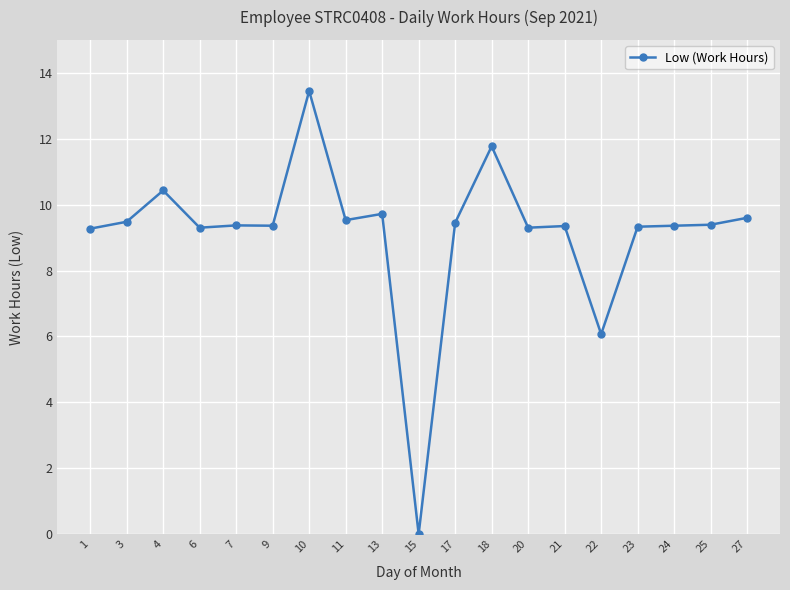

How many data points are above 9?

17